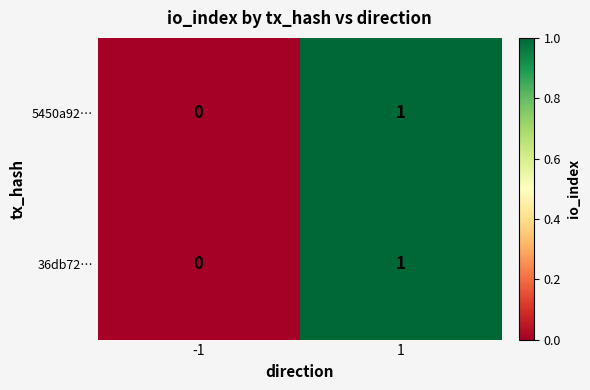

Count the number of categories in the chart.

2